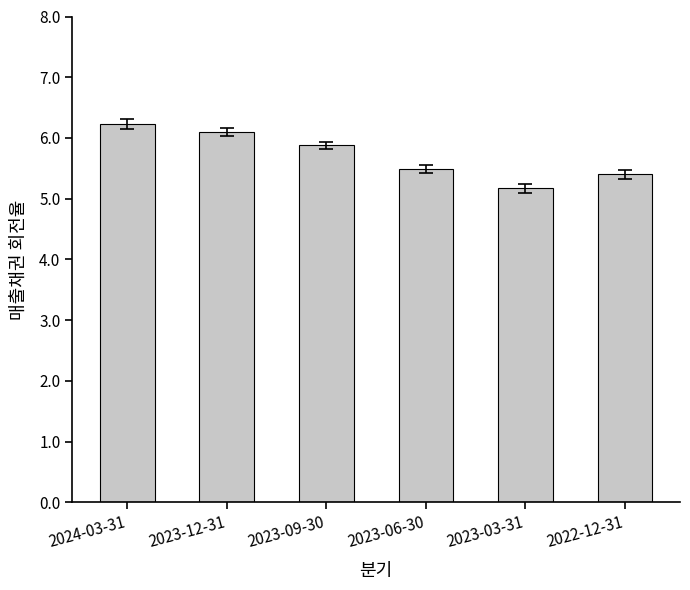

The chart shows a value of 5.4 at 2022-12-31. True or false?

True